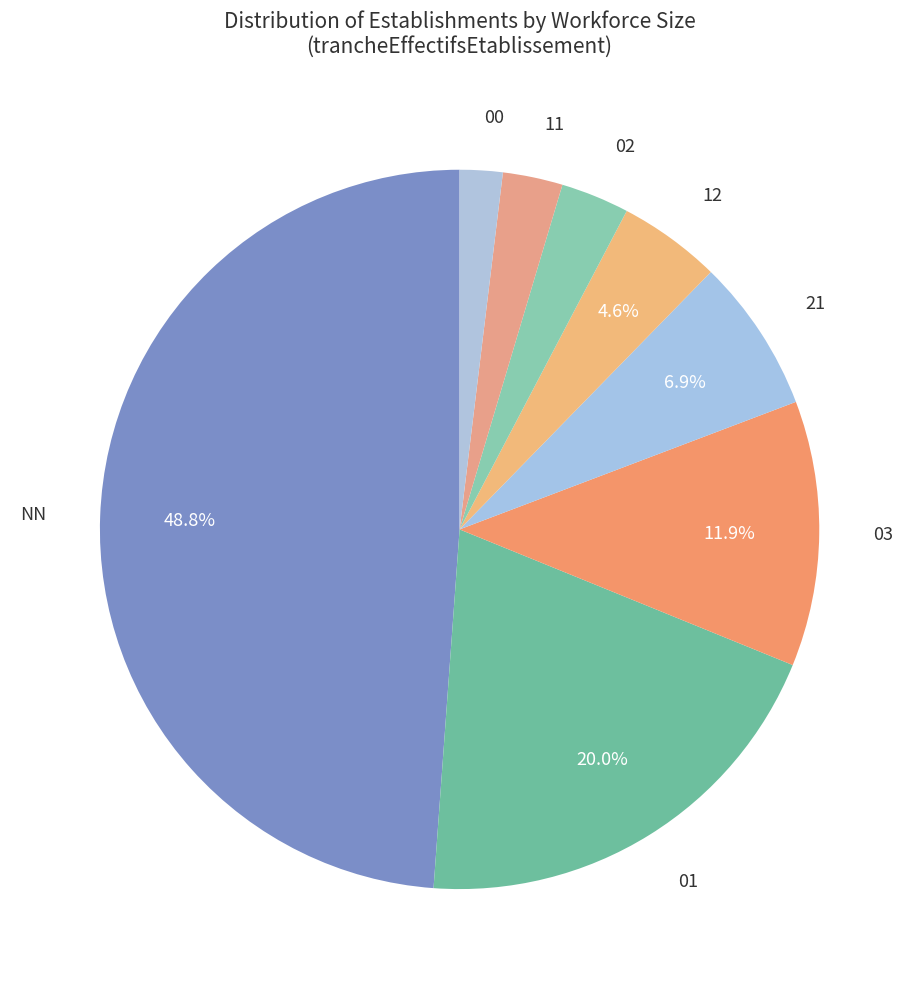

How many segments does this pie chart have?

8